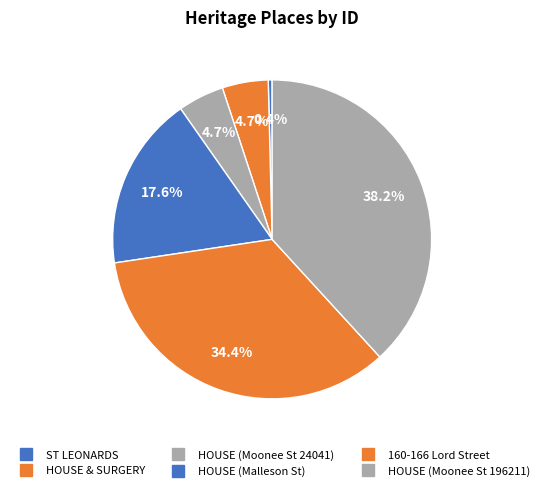

Does HOUSE & SURGERY represent more than half of the total?

No